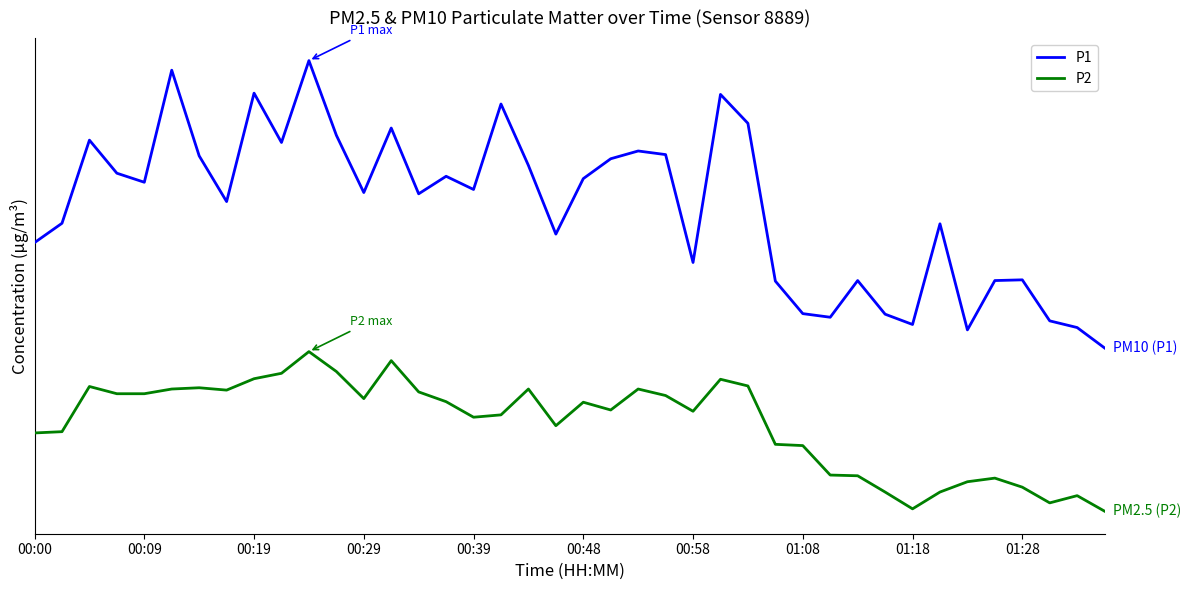

What is the maximum value shown in the chart?

20.1